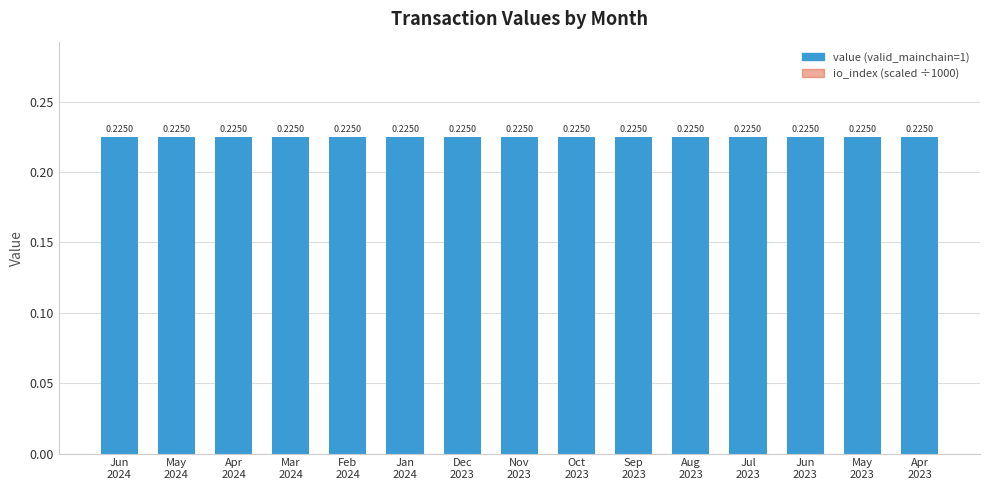

Which has a higher value, May
2023 or Jun
2023?

May
2023